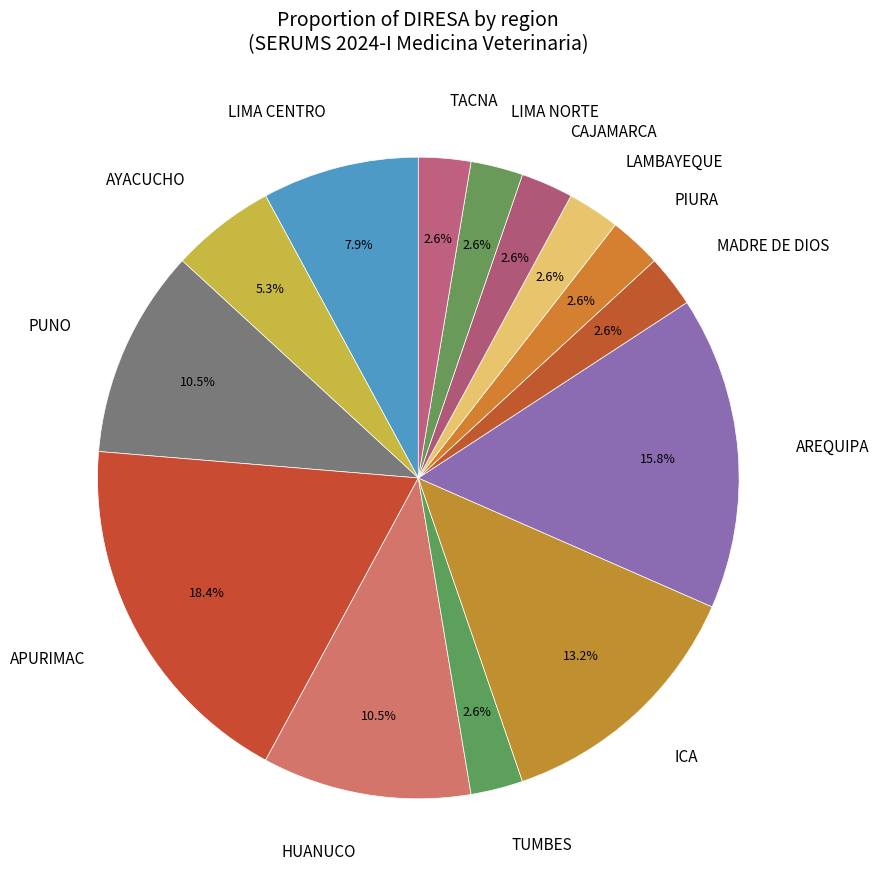

To the nearest percent, what portion does AREQUIPA represent?

16%